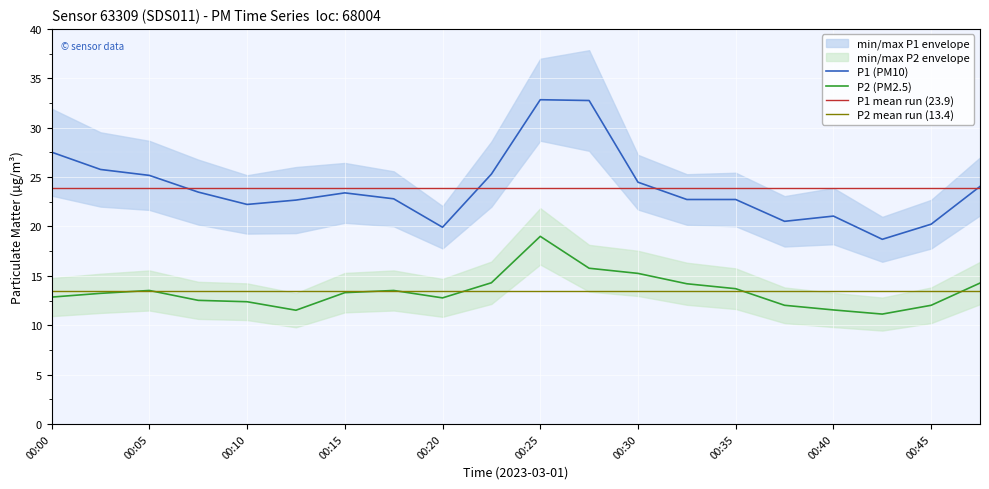

Where is the first local maximum for P1?

00:15